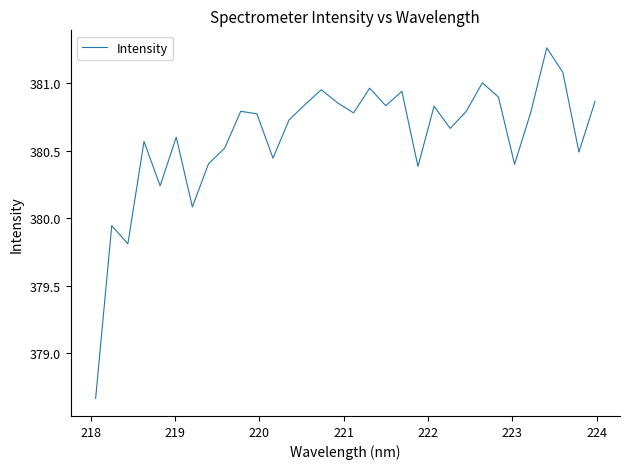

What is the difference between the maximum and minimum values?

2.6